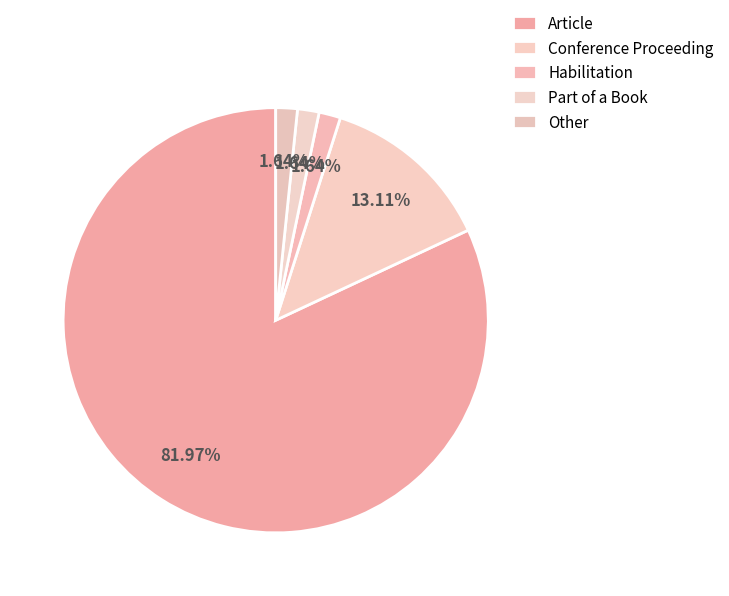

Which category has the smallest portion of the pie?

Habilitation